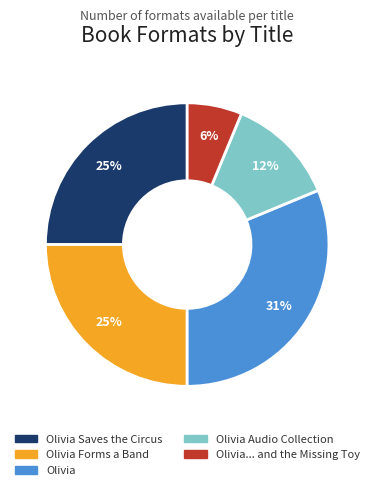

Which slice is the smallest?

Olivia... and the Missing Toy